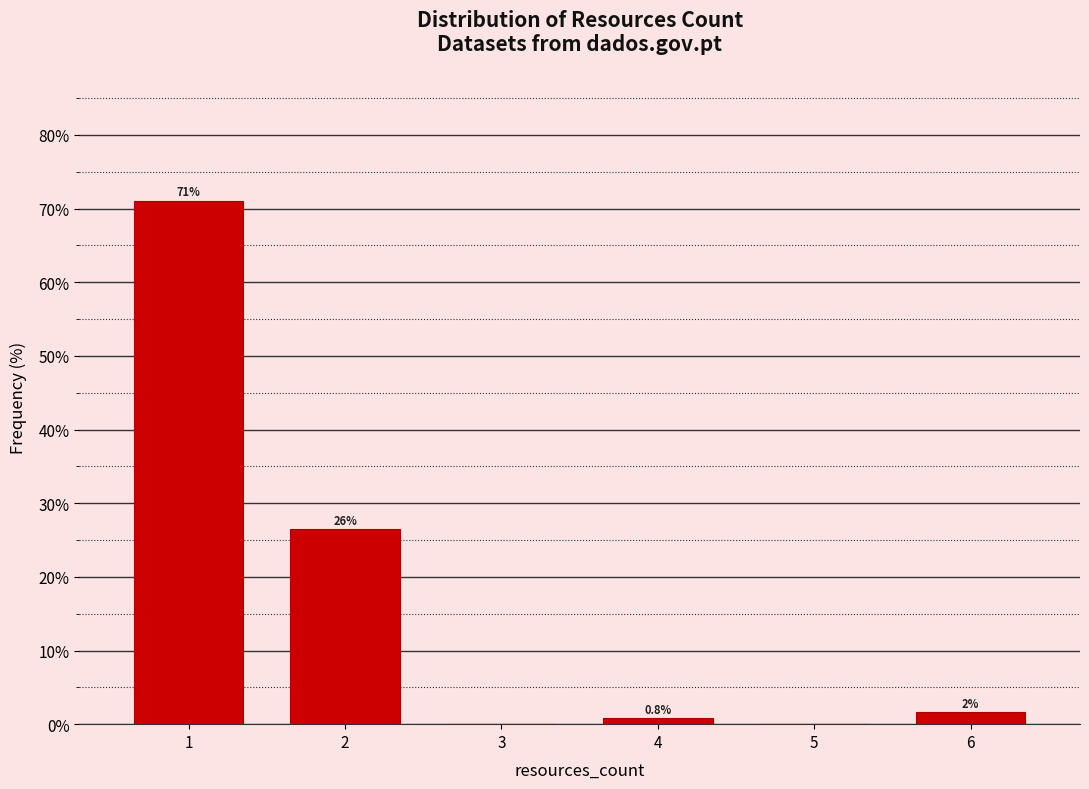

Which range on the x-axis has the tallest bar?

0.5 to 1.5